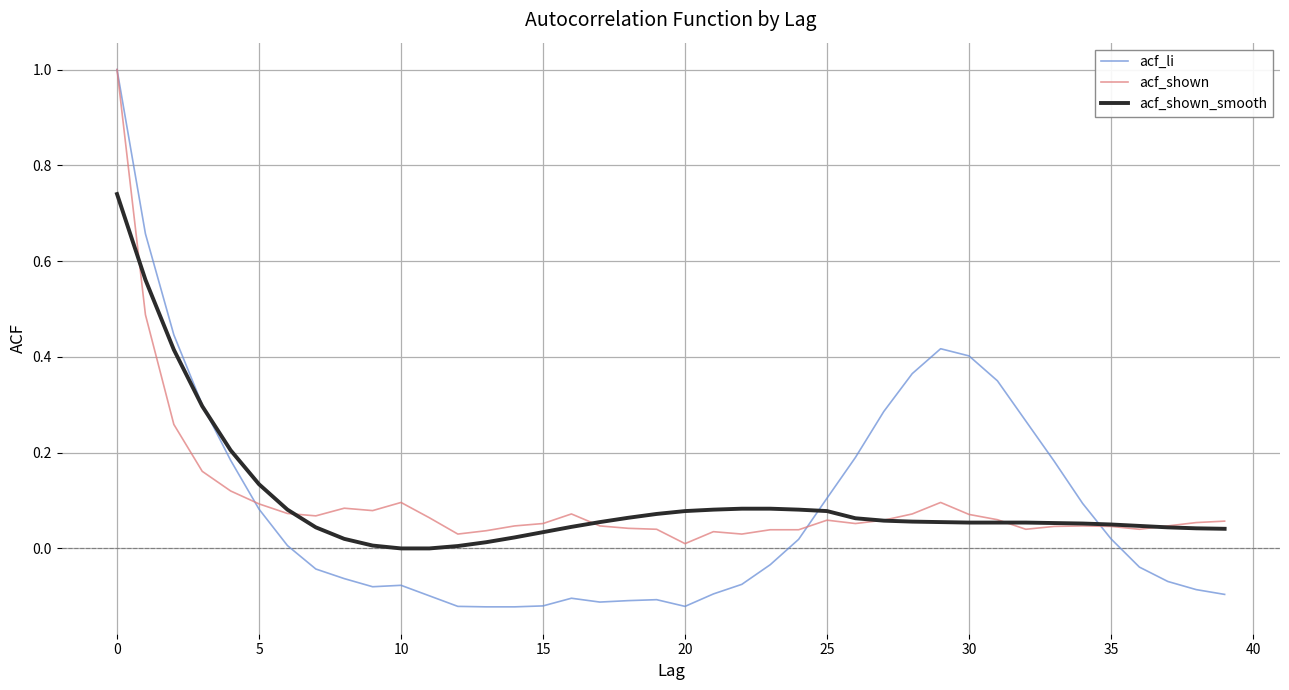

True or false: acf_li has more than 2 interior local peaks.

True